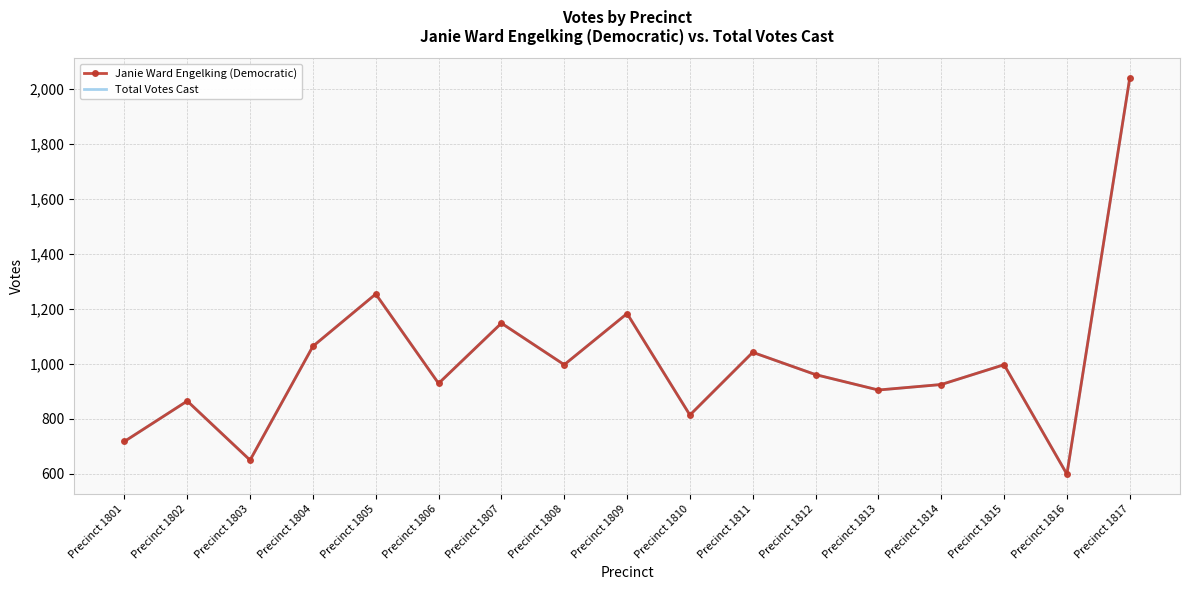

Reading left to right, what are all the values shown in this chart?

Janie Ward Engelking (Democratic): Precinct 1801=718	Precinct 1802=865	Precinct 1803=650	Precinct 1804=1064	Precinct 1805=1254	Precinct 1806=929	Precinct 1807=1148	Precinct 1808=997	Precinct 1809=1183	Precinct 1810=814	Precinct 1811=1042	Precinct 1812=961	Precinct 1813=905	Precinct 1814=925	Precinct 1815=997	Precinct 1816=599	Precinct 1817=2039
Total Votes Cast: Precinct 1801=718	Precinct 1802=865	Precinct 1803=650	Precinct 1804=1064	Precinct 1805=1254	Precinct 1806=929	Precinct 1807=1148	Precinct 1808=997	Precinct 1809=1183	Precinct 1810=814	Precinct 1811=1042	Precinct 1812=961	Precinct 1813=905	Precinct 1814=925	Precinct 1815=997	Precinct 1816=599	Precinct 1817=2039